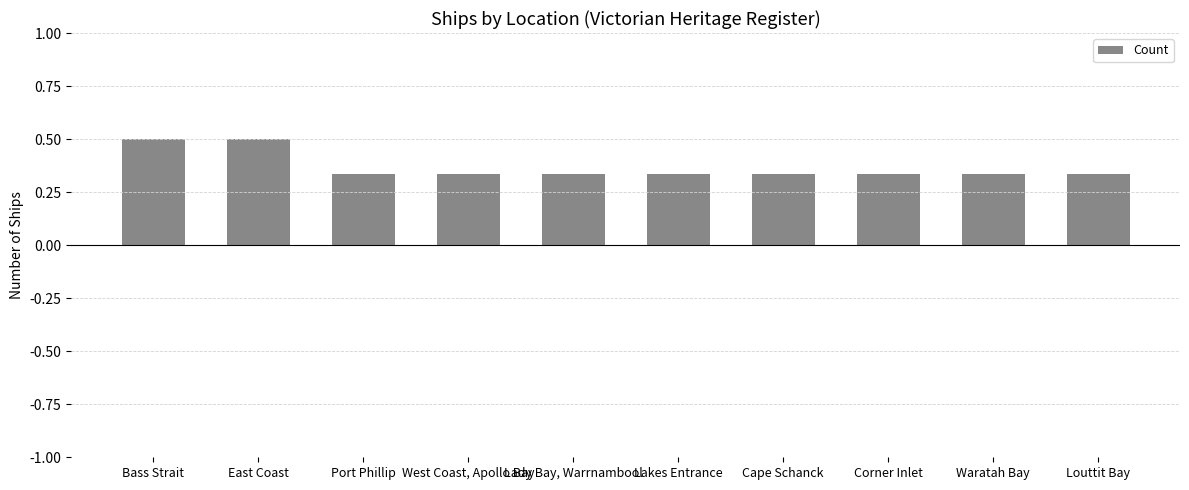

The chart shows a value of 0.2 at Cape Schanck. True or false?

False